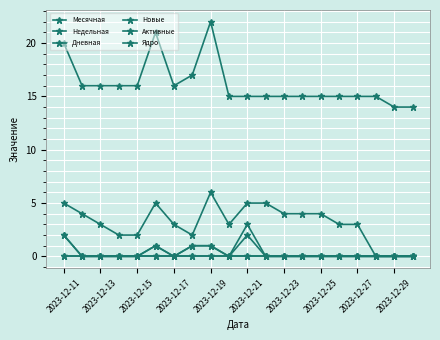

How many interior local peaks does the Дневная series have?

2